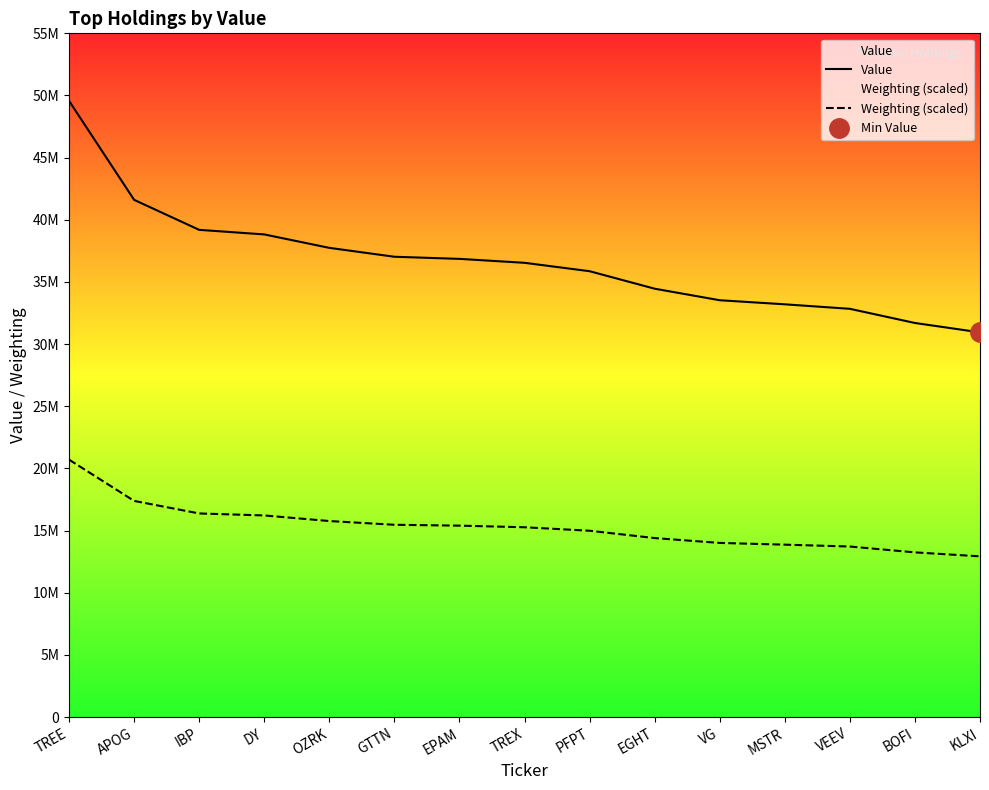

Rank the series by their average value, from highest to lowest.

Value, Weighting (scaled)